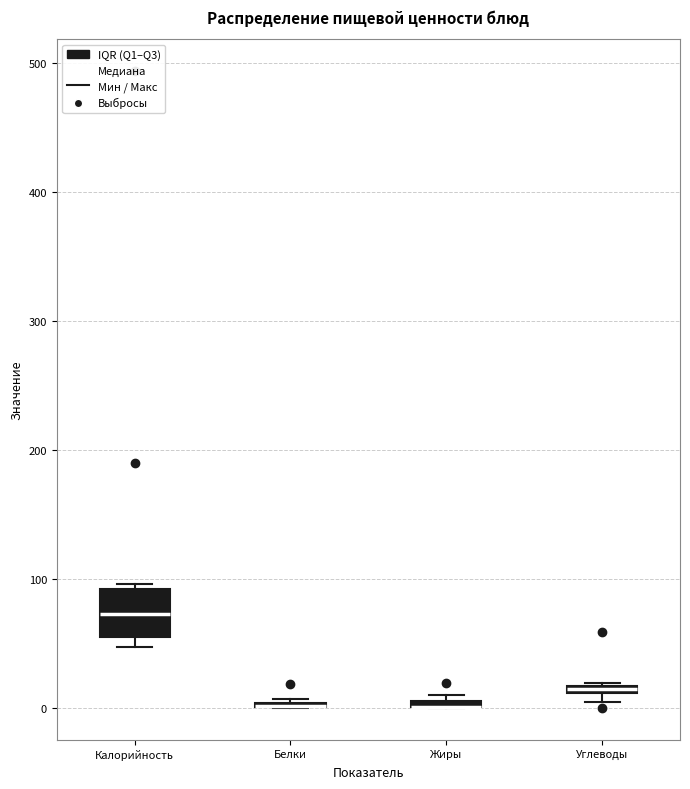

Where is the lower edge of the box for Углеводы on the y-axis? The values are not printed on the chart, so give them approximately, as read against the axis.

10